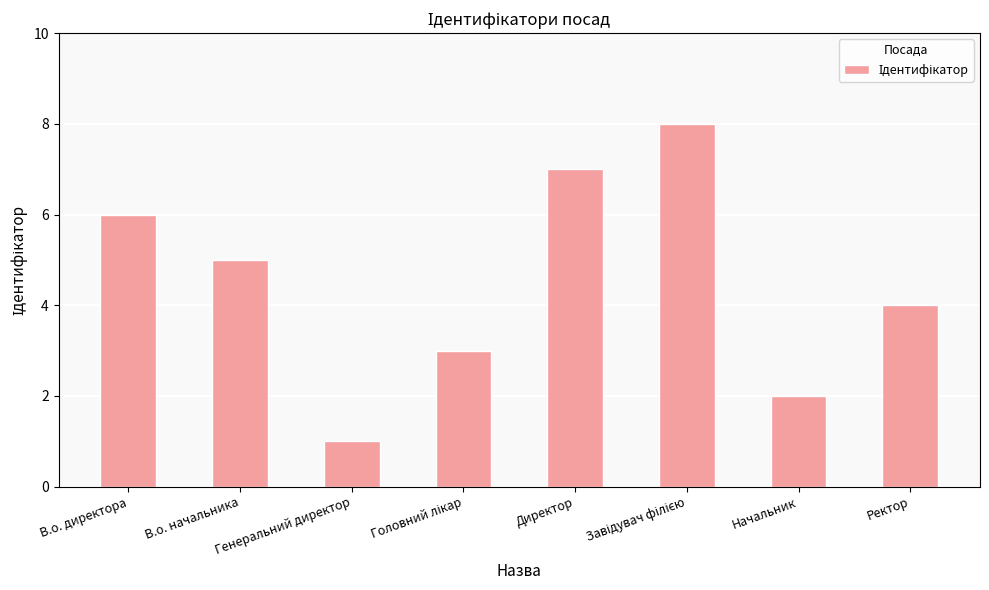

What is the value of the 5th bar from the left?

7